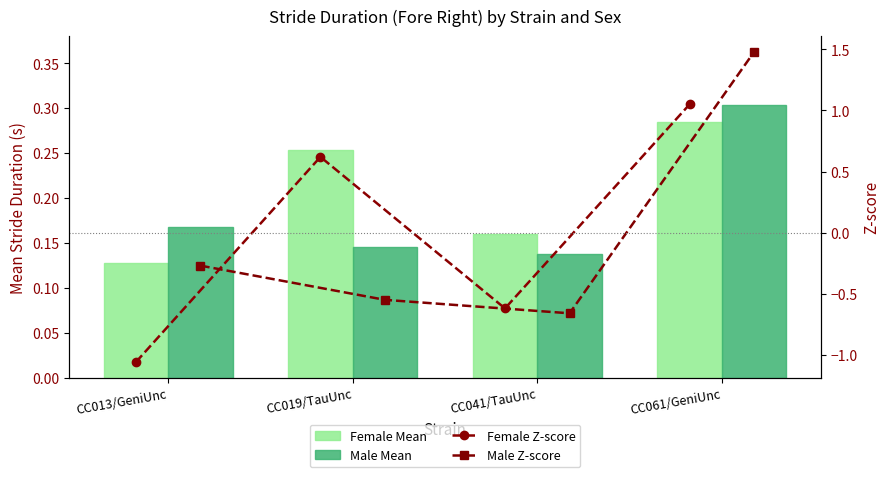

How many Female Mean values are between 0 and 1?

4